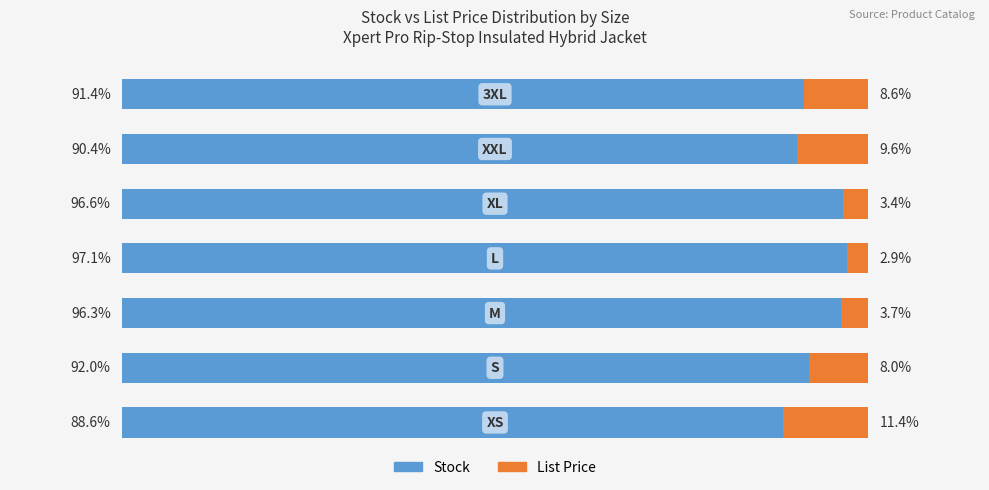

What are all the series names shown in the legend?

Stock, List Price